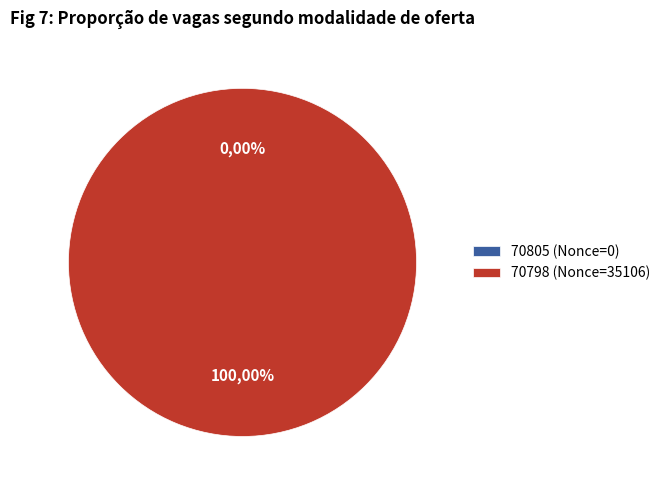

Which has a higher value, 70798 or 70805?

70798